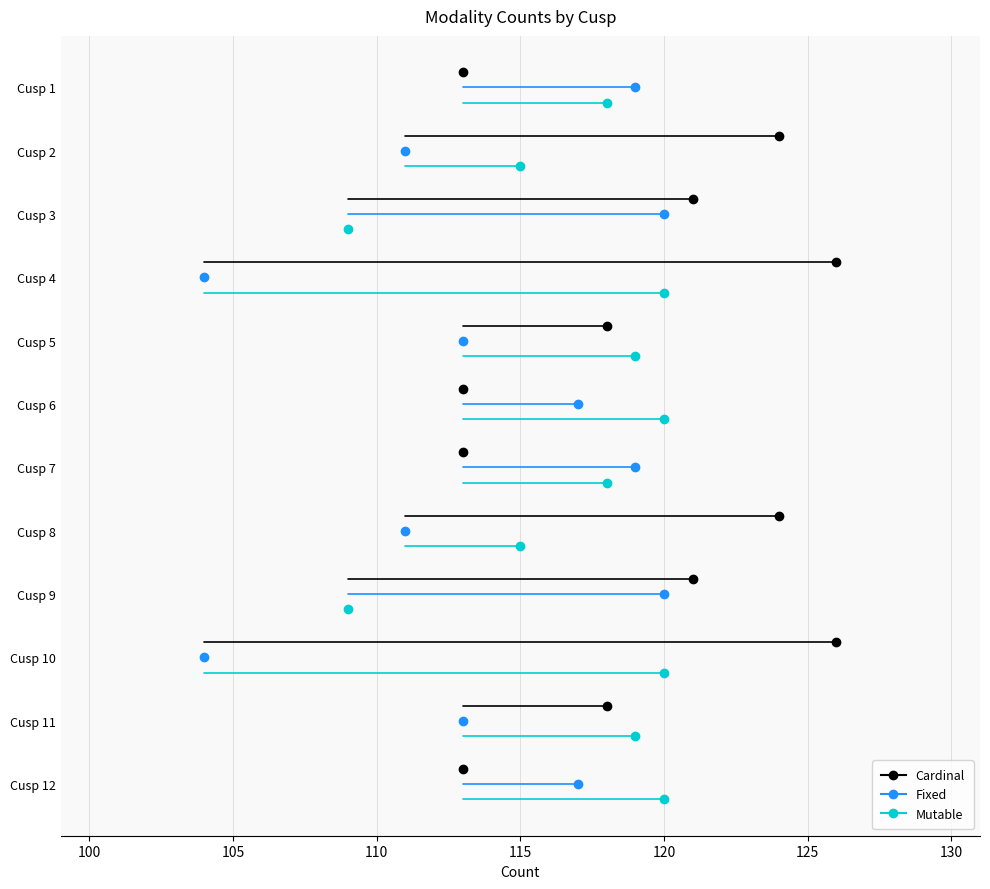

How many intersections are there between Mutable and Cardinal?

4